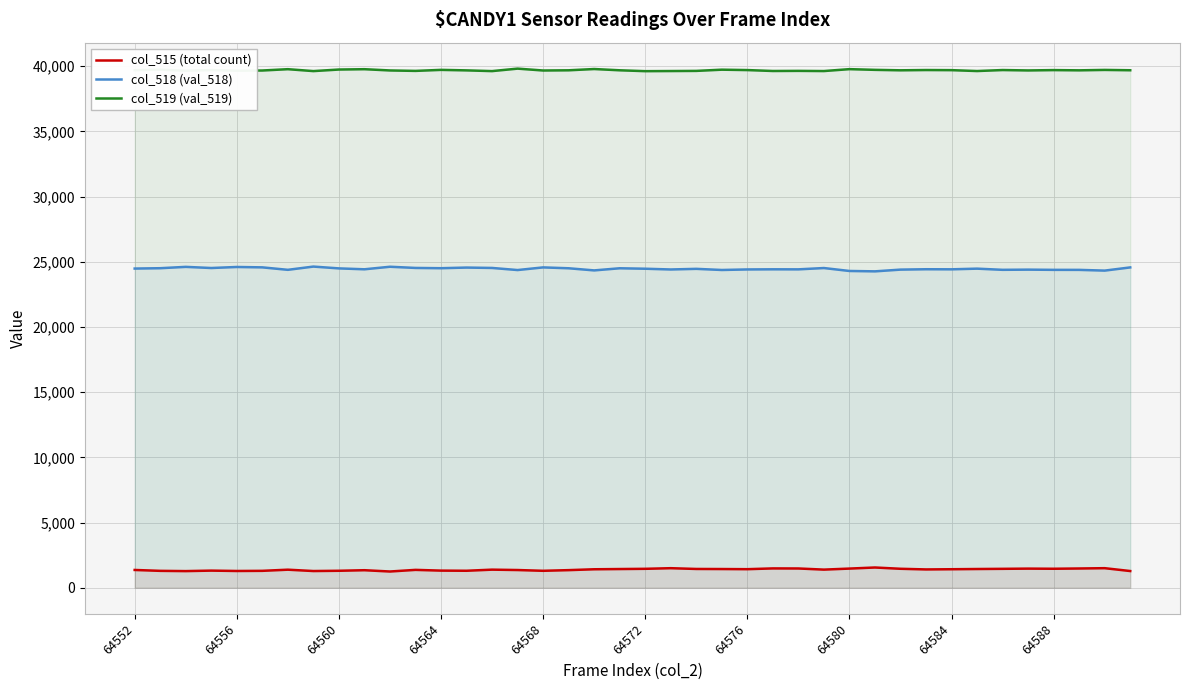

Which series has the largest total across all categories?

col_519 (val_519)